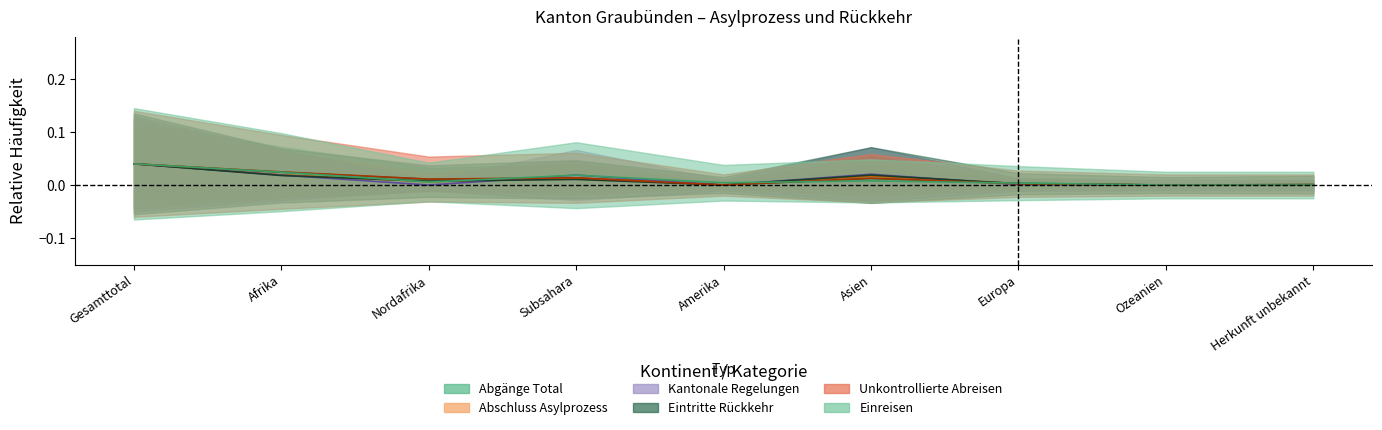

In Abgänge Total (col_9), how many points are higher than both neighbors (excluding endpoints)?

2